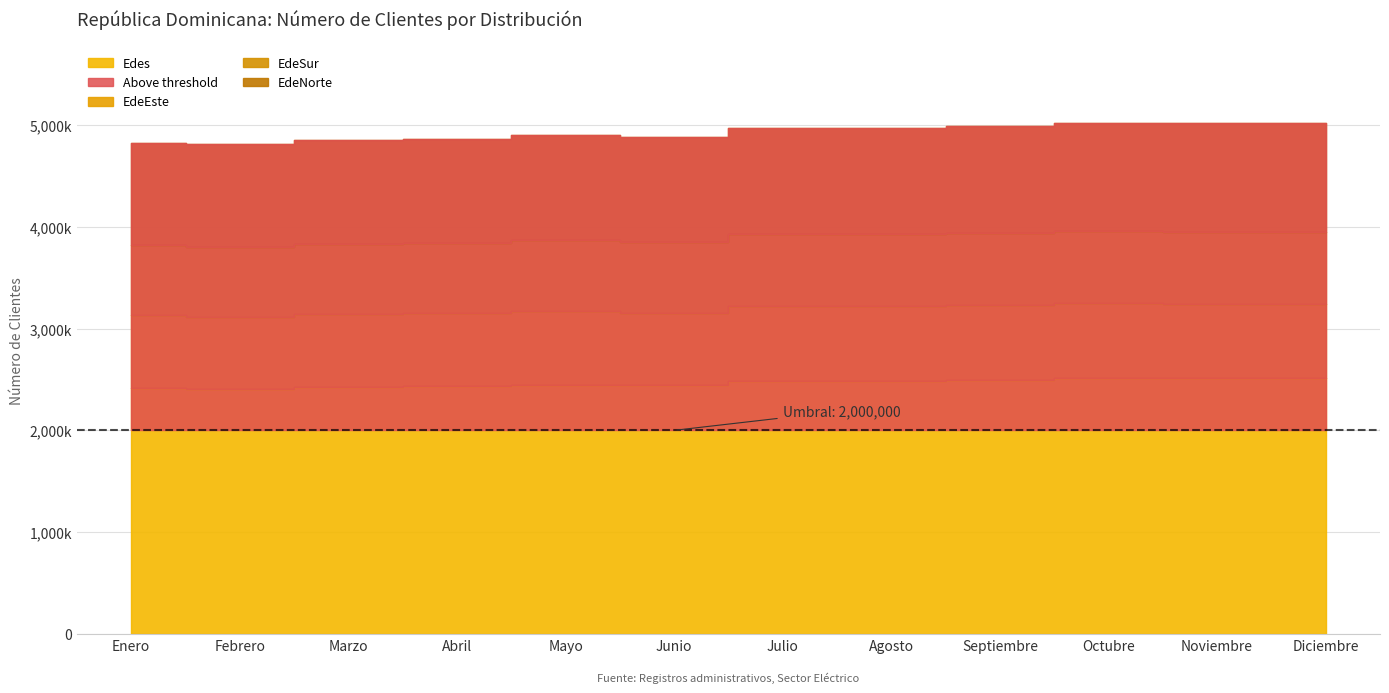

Is the value of EdeEste at Octubre greater than the value of EdeNorte at Abril?

No